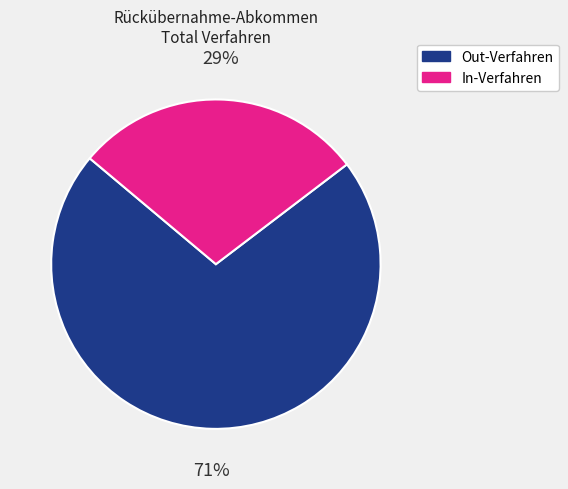

The Out-Verfahren slice represents 71% of the pie. True or false?

True